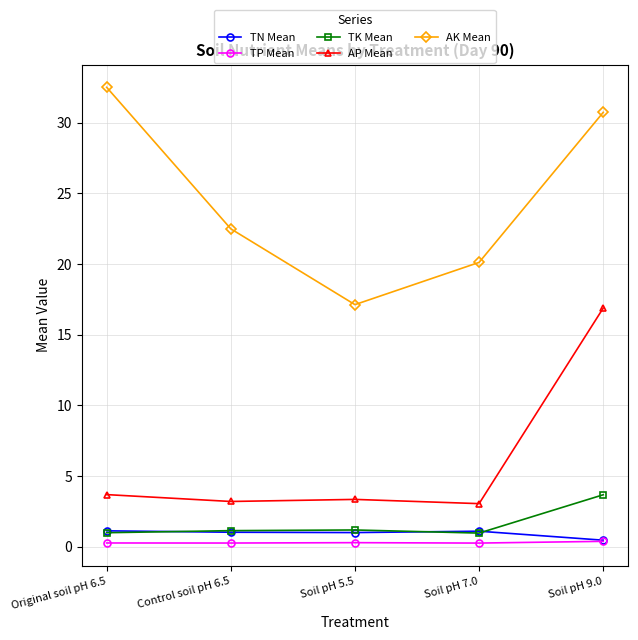

Which series has the largest range (max minus min)?

AK Mean